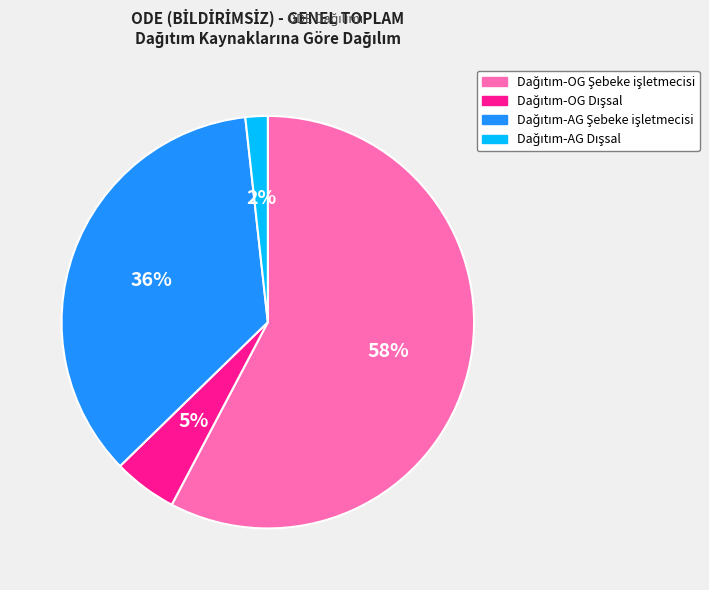

Is there any slice that represents more than half of the pie?

Yes